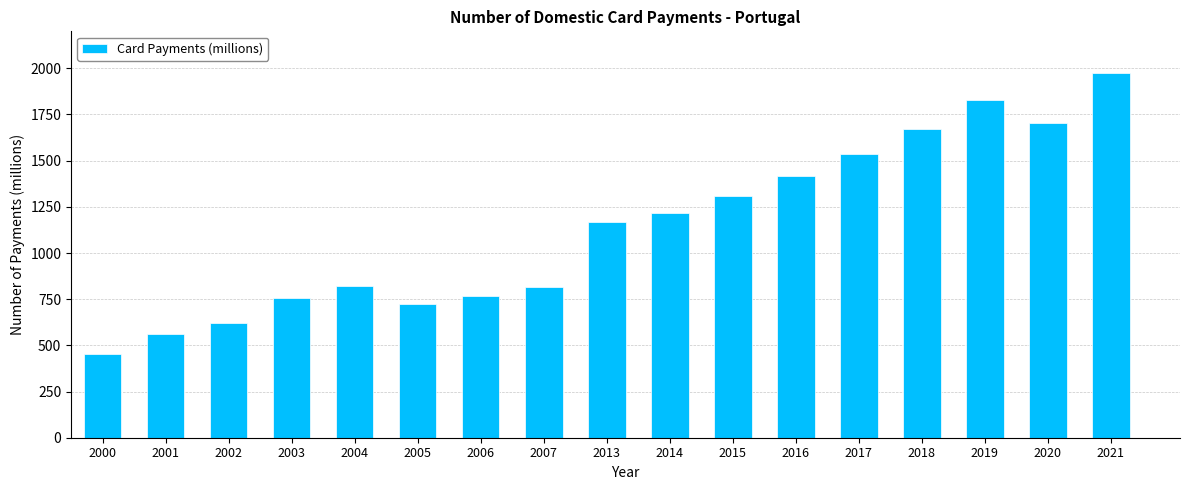

What is the difference between the maximum and minimum values?

1521.6